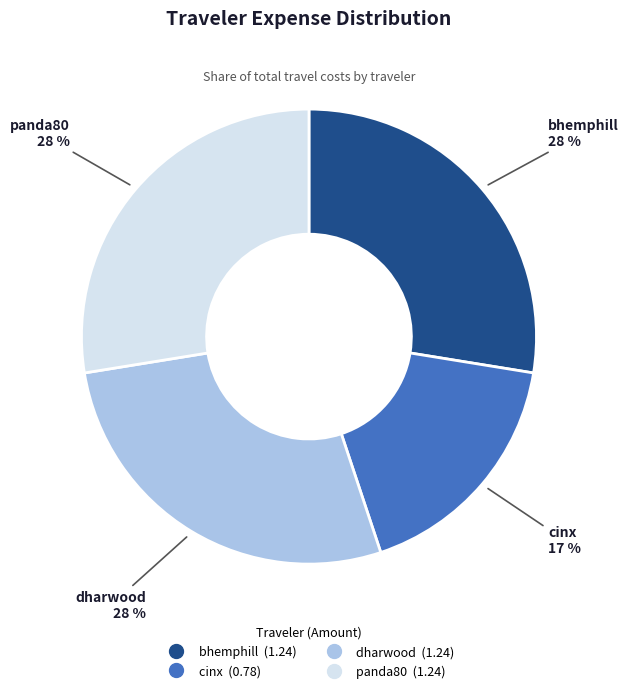

To the nearest percent, what percentage of the pie is panda80?

28%